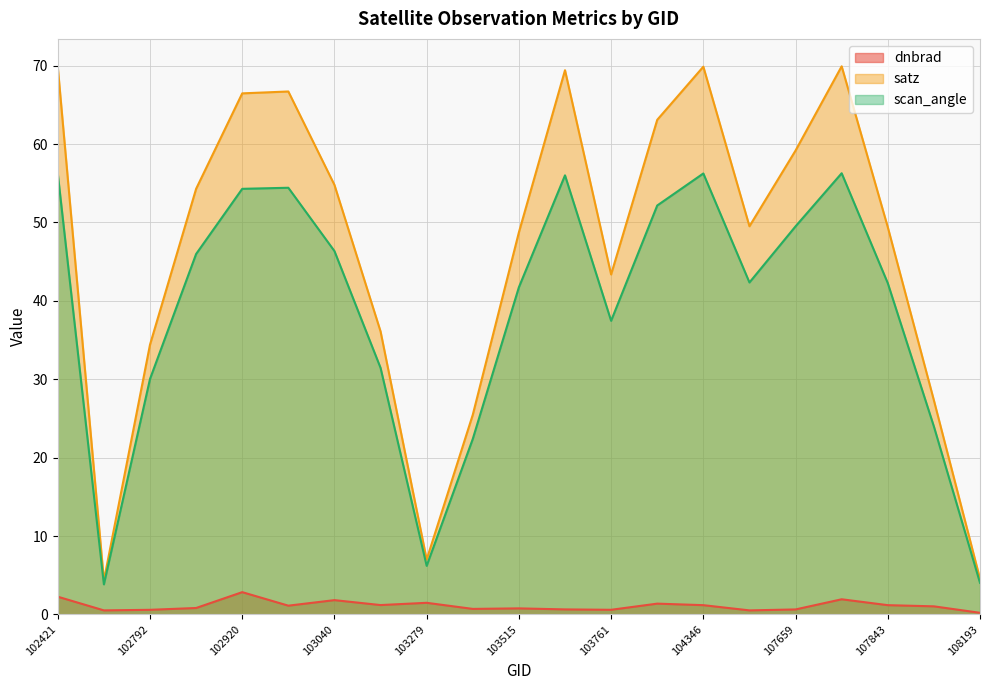

What is the value of the satz point at the 15th from the left?

69.9